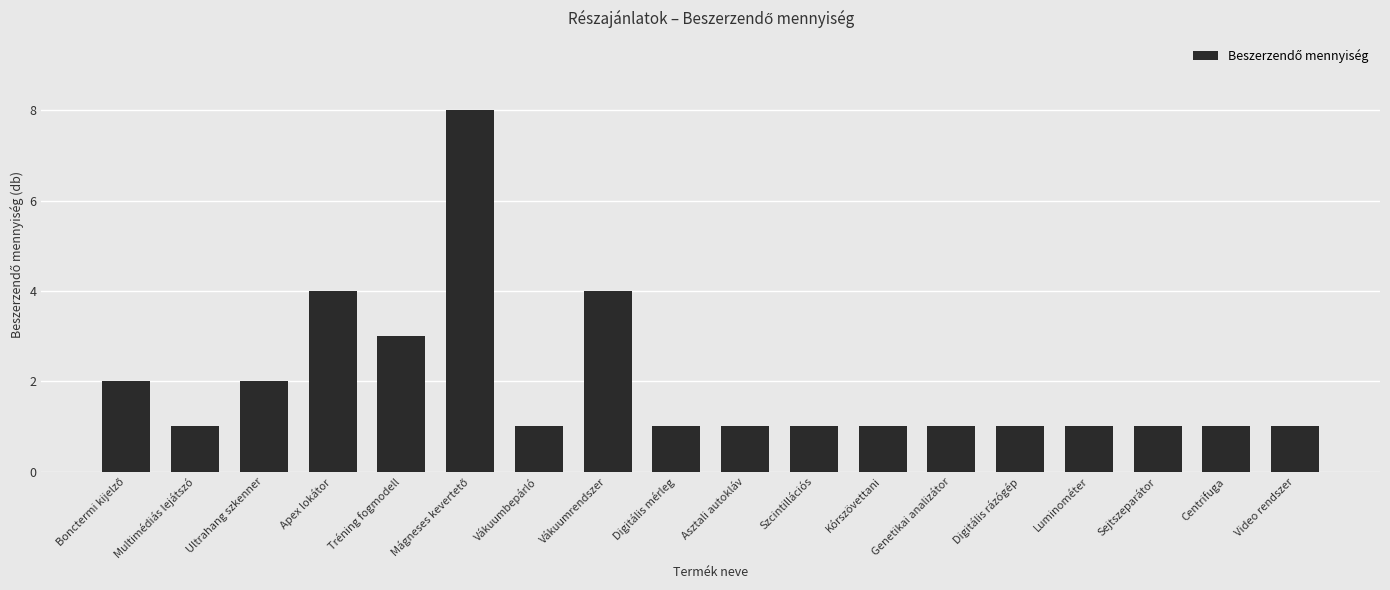

Which has a higher value, Ultrahang szkenner or Tréning fogmodell?

Tréning fogmodell